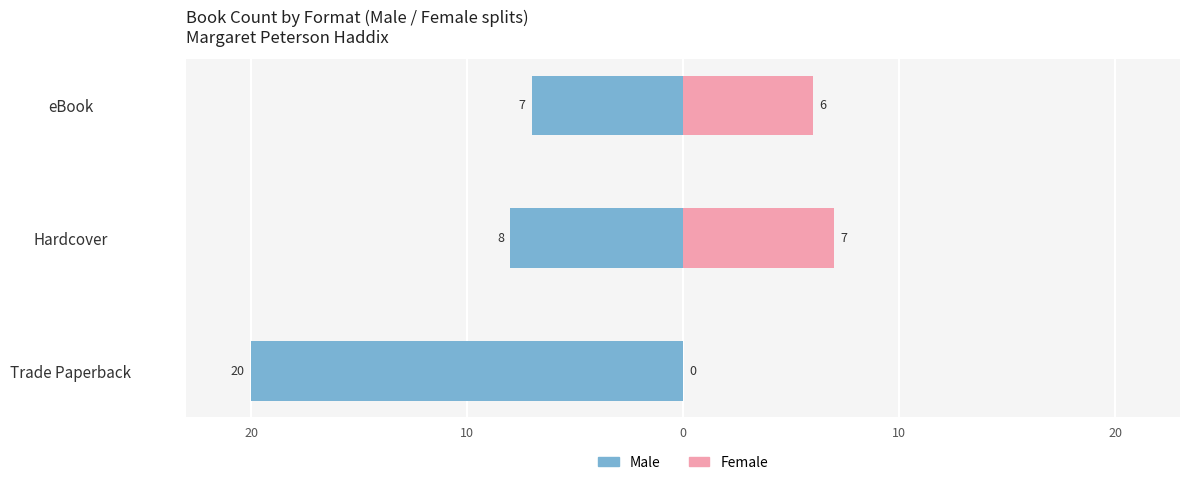

What is the value of the Female bar at the 2nd from the left?

7